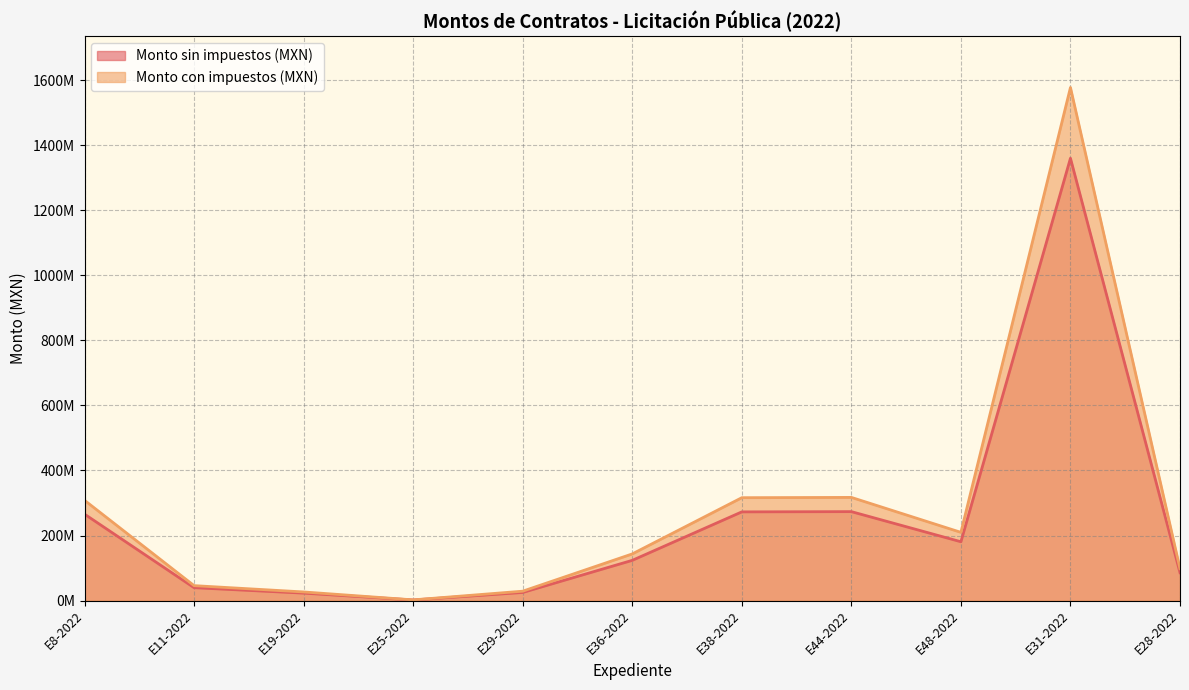

What are all the series names shown in the legend?

Monto sin impuestos (MXN), Monto con impuestos (MXN)